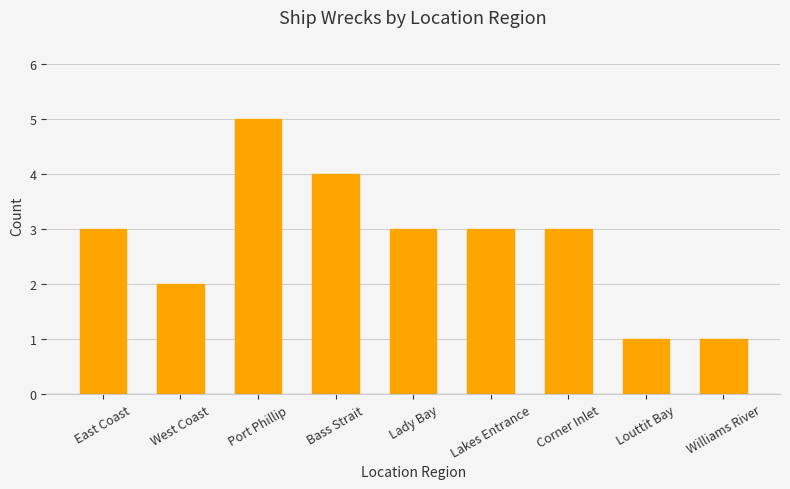

Reading right to left, transcribe all the data shown in this chart.

Williams River=1	Louttit Bay=1	Corner Inlet=3	Lakes Entrance=3	Lady Bay=3	Bass Strait=4	Port Phillip=5	West Coast=2	East Coast=3